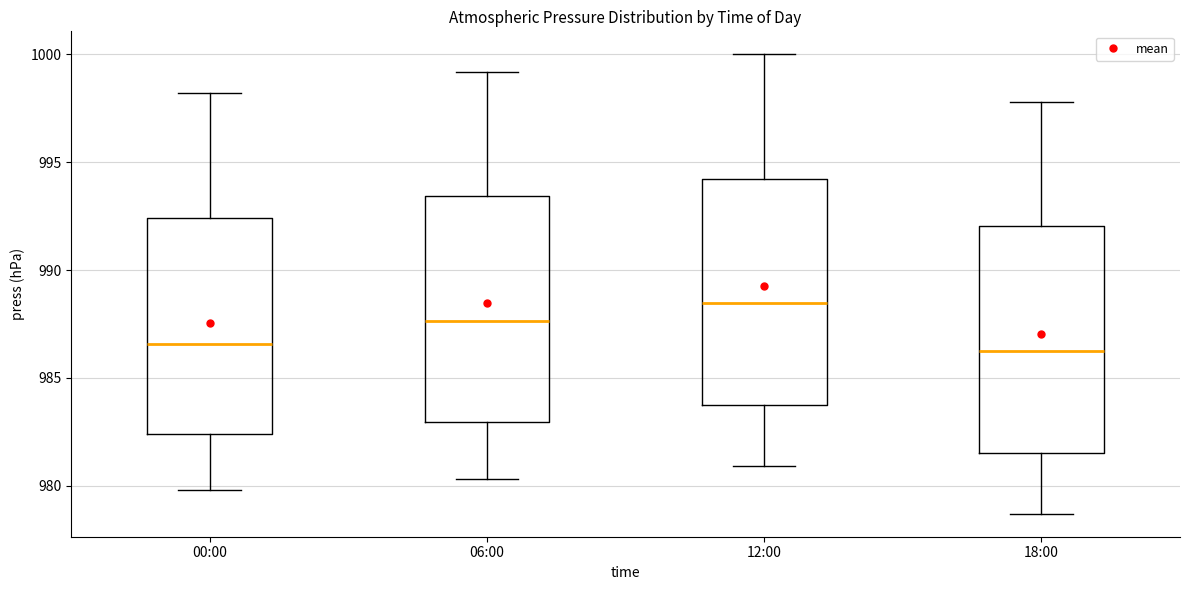

Reading left to right, read every box against the y-axis: the position of its median line, the range the box covers, and the ends of its whiskers. The values are not printed on the chart, so give them approximately, as read against the axis.

00:00: median 986.5, box 982.5 to 992.5, whiskers 980.0 to 998.0
06:00: median 987.5, box 983.0 to 993.5, whiskers 980.5 to 999.0
12:00: median 988.5, box 983.5 to 994.0, whiskers 981.0 to 1000.0
18:00: median 986.5, box 981.5 to 992.0, whiskers 978.5 to 998.0